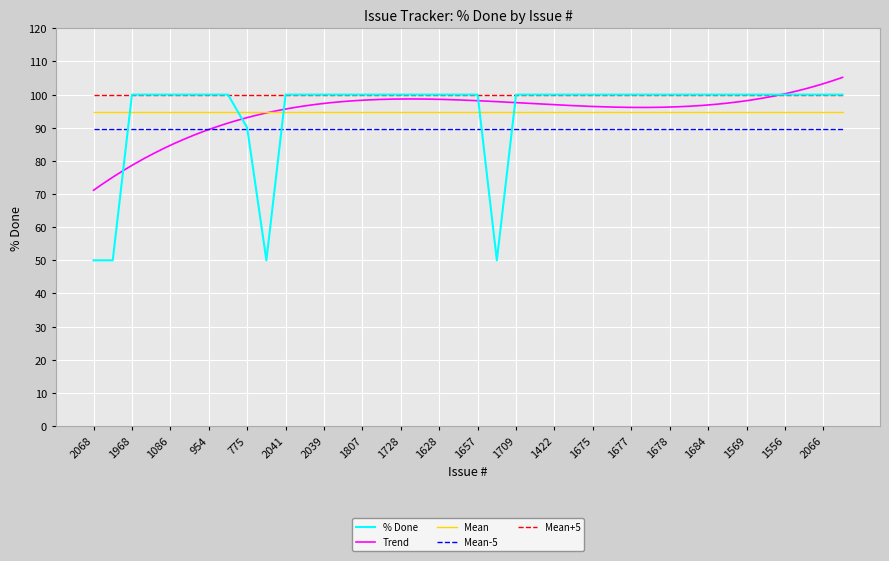

Count the number of categories in the chart.

40